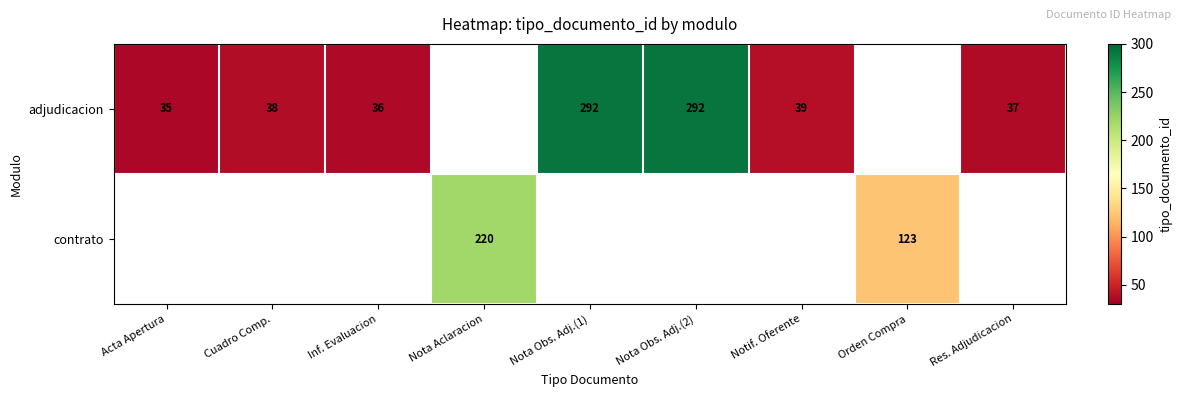

How many series are shown in this chart?

2